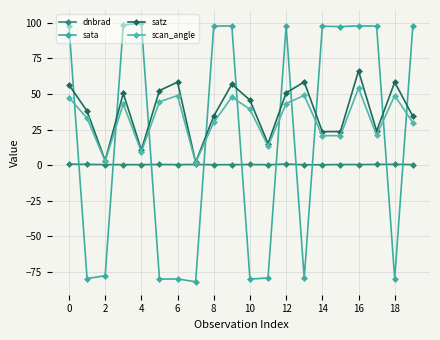

Where is the first local minimum for satz?

2